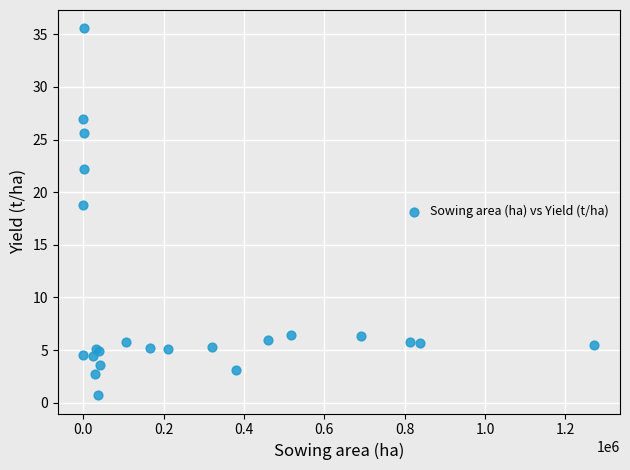

What Y value in the scatter plot is closest to 18?

18.8